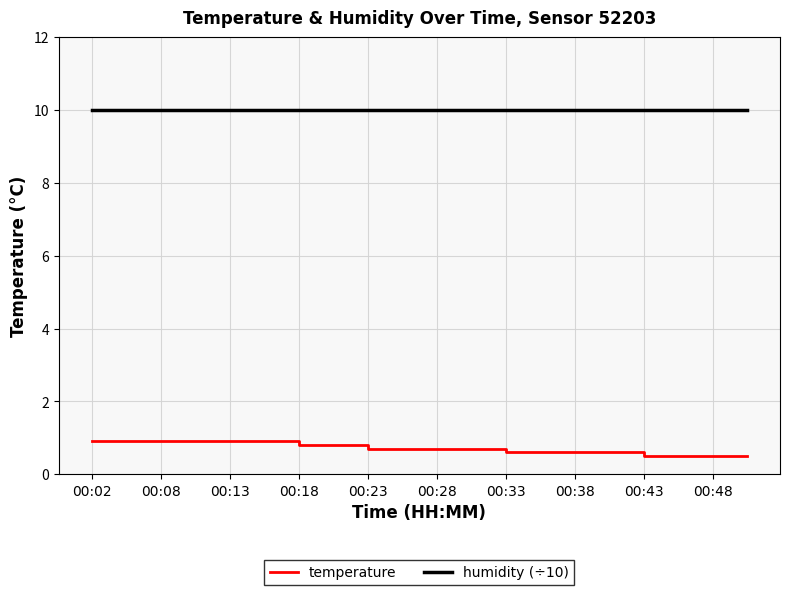

How many lines are shown in the chart?

2